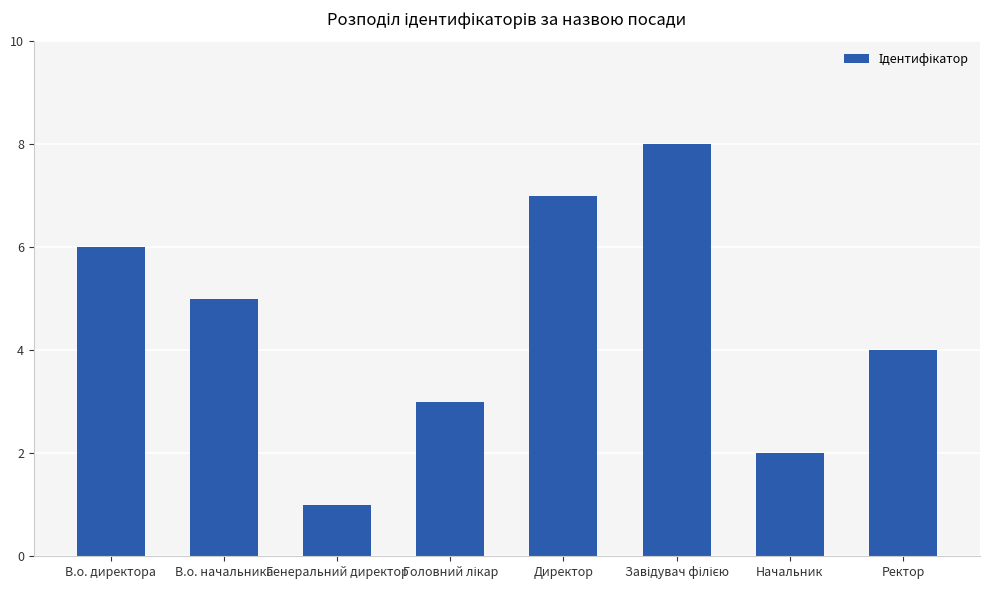

What is the value of the 1st bar from the left?

6